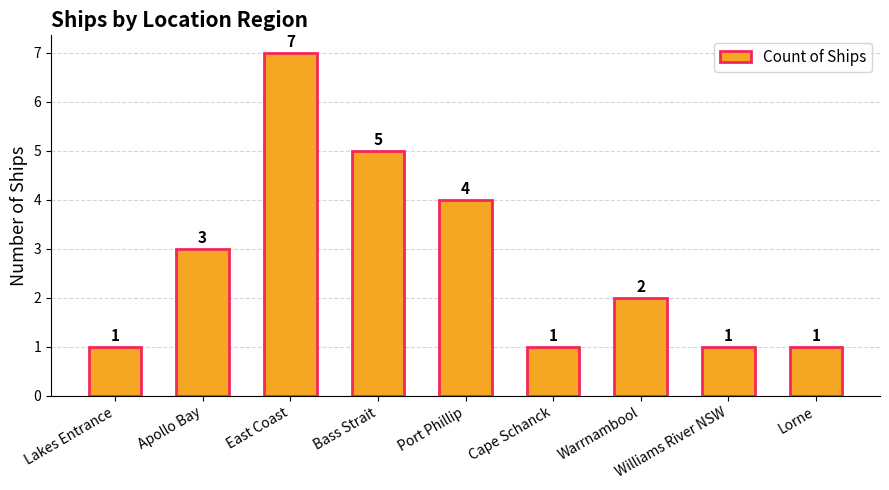

The value at Cape Schanck is 0. True or false?

False